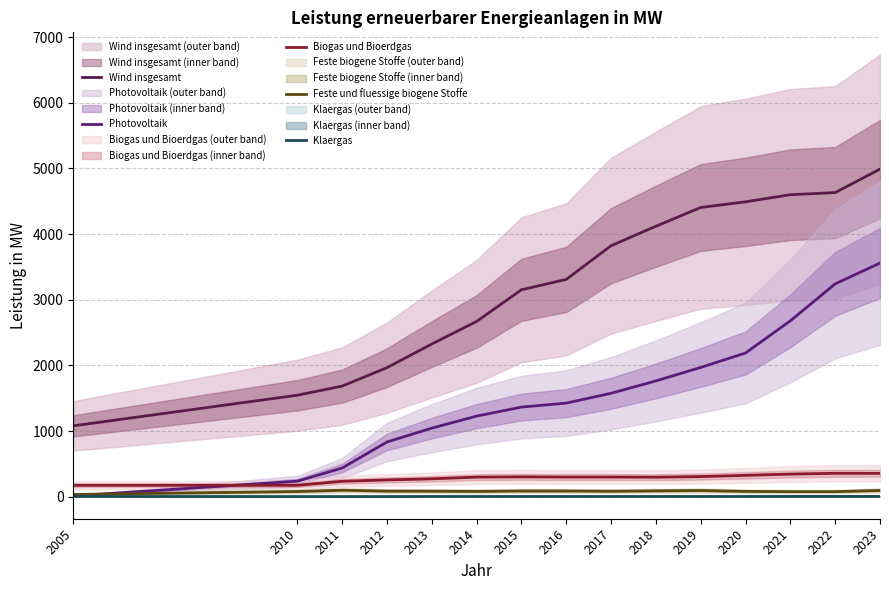

Is this an area chart (filled region under the line)?

No